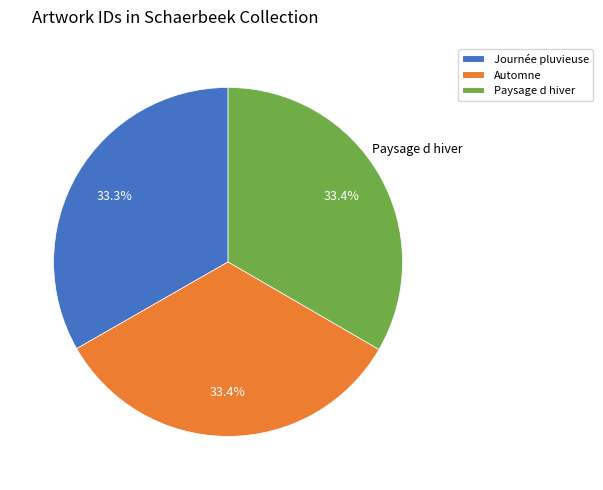

What percentage is the Automne slice, to the nearest percent?

33%